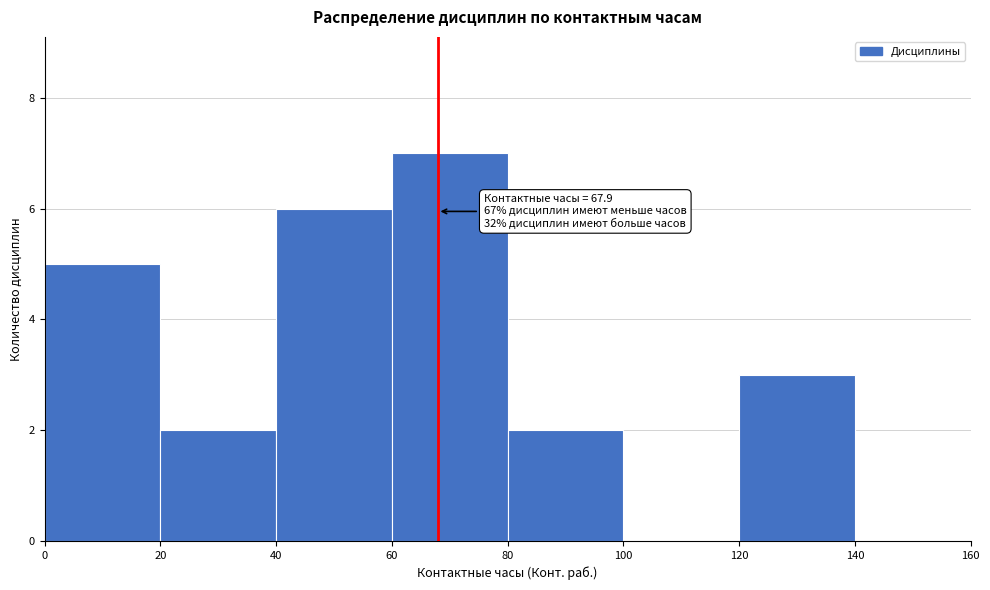

Over which range of the x-axis is the bar tallest?

60 to 80